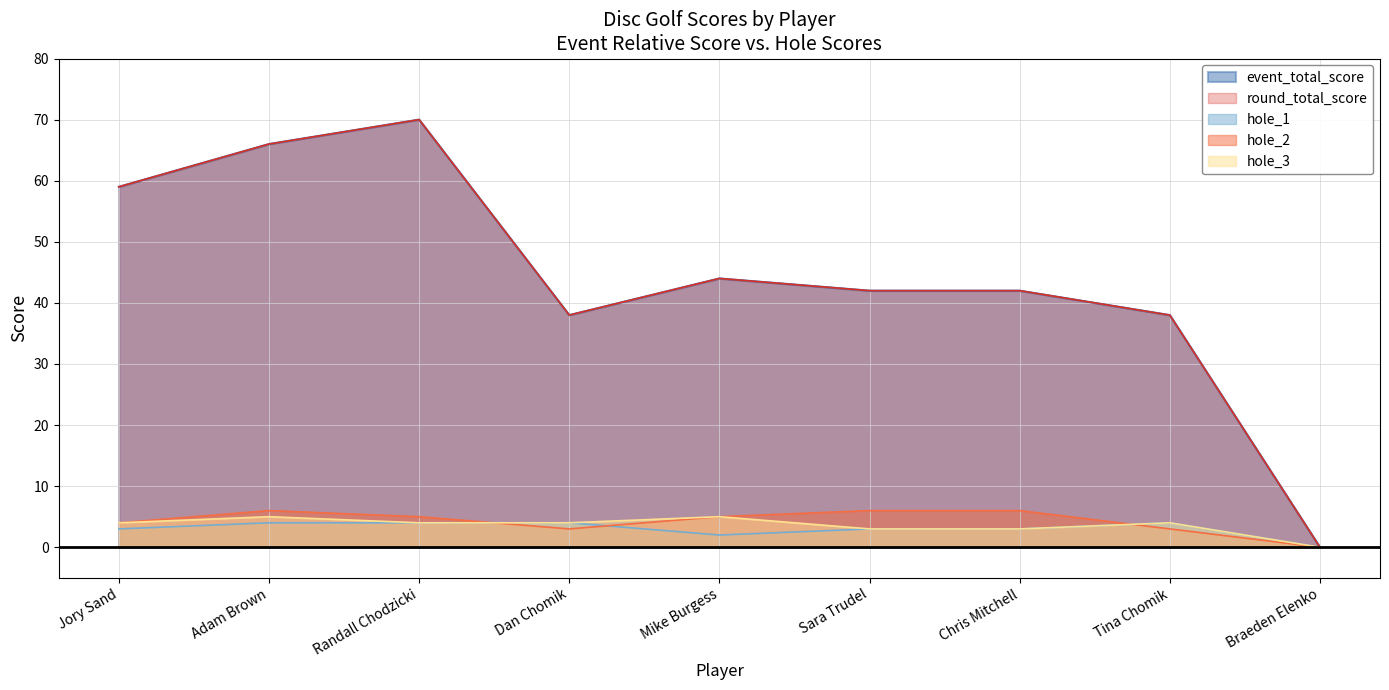

True or false: hole_1 and event_total_score cross at least once.

False